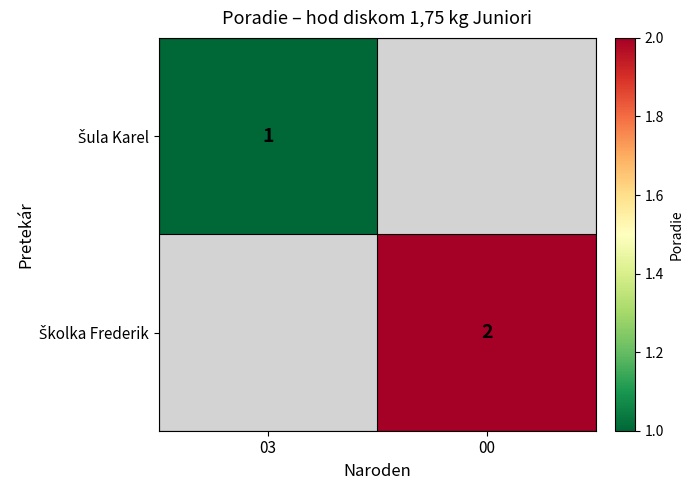

At how many categories does at least one series exceed 1?

1